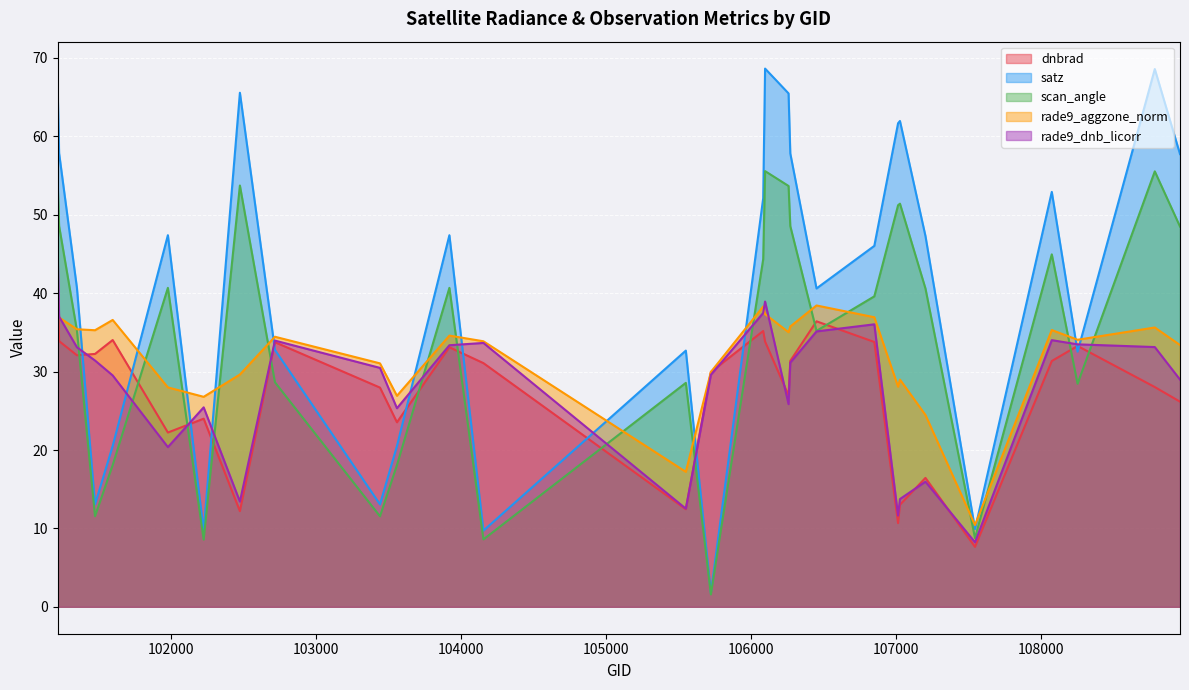

At which label does dnbrad reach its peak?

101216